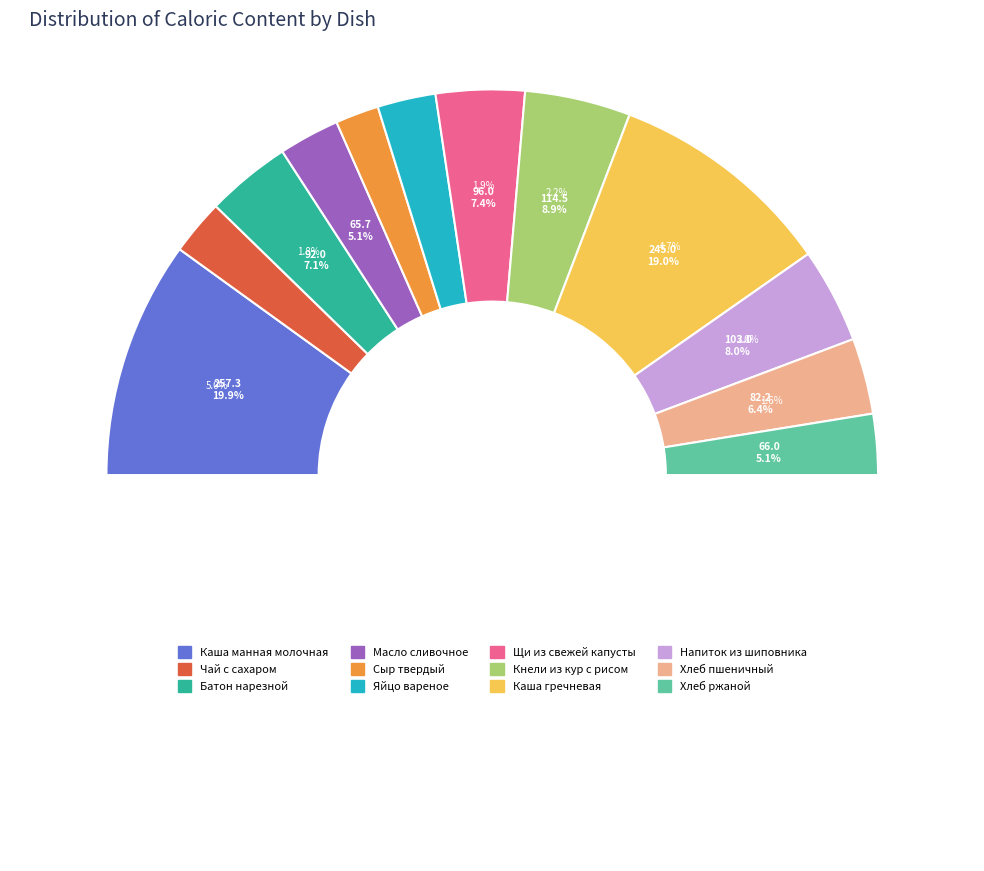

Is there any slice that represents more than half of the pie?

No